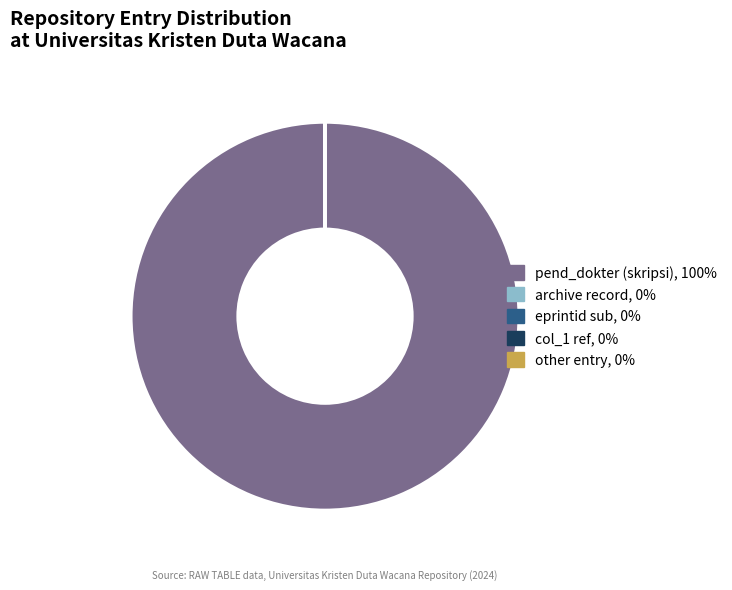

Is there a majority slice in this chart?

Yes